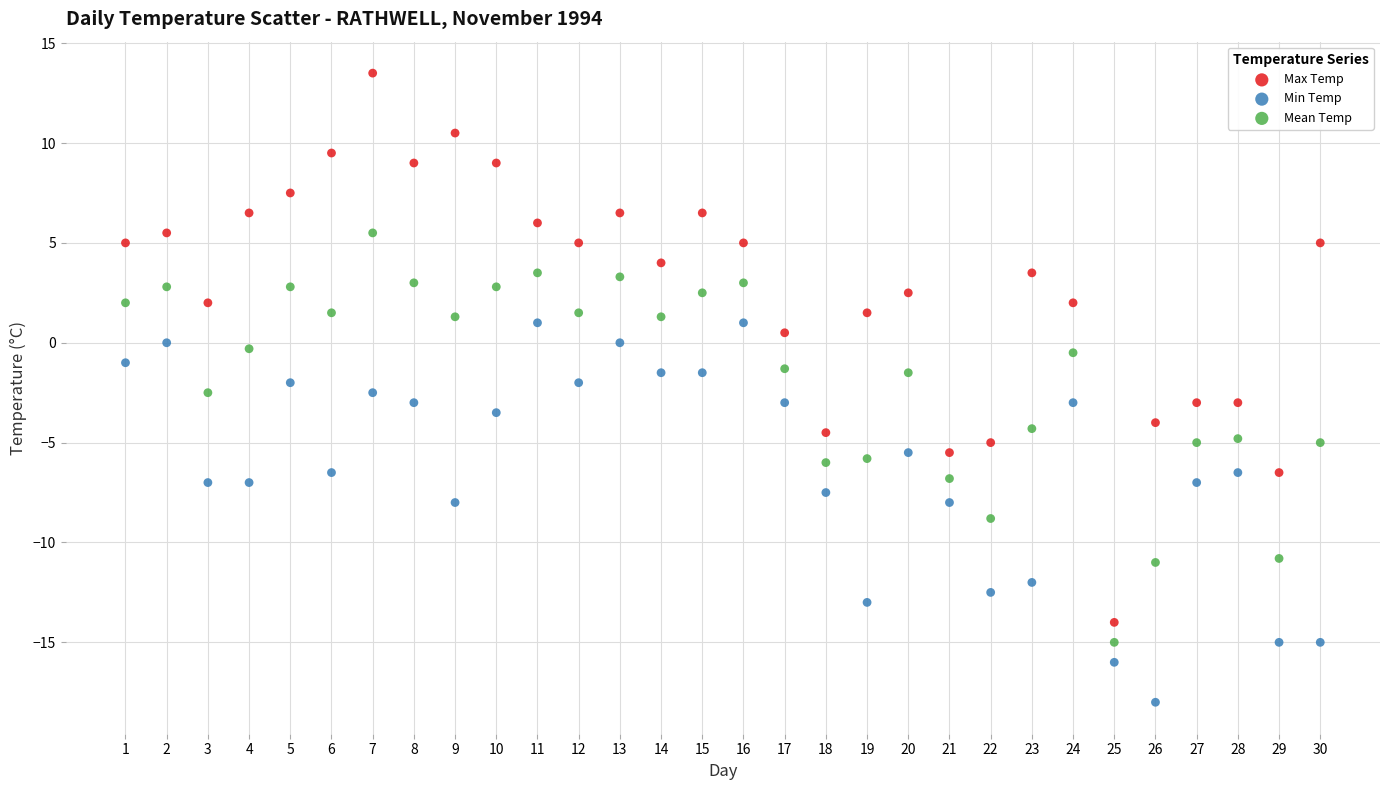

Across all data points, what is the range of X values (max minus min)?

29.0